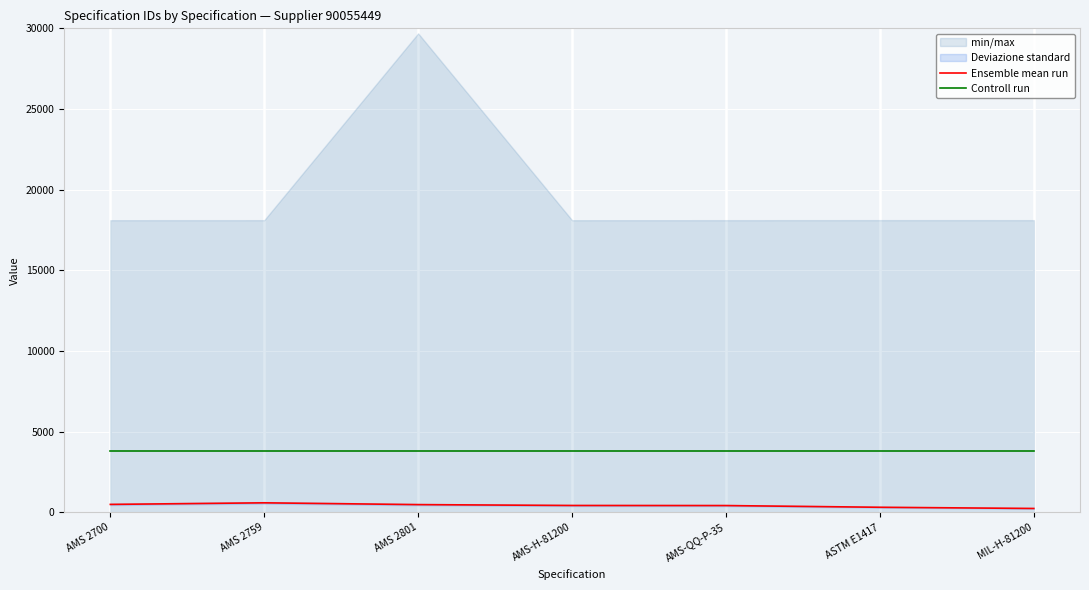

What is the highest value of the Controll run series?

3829